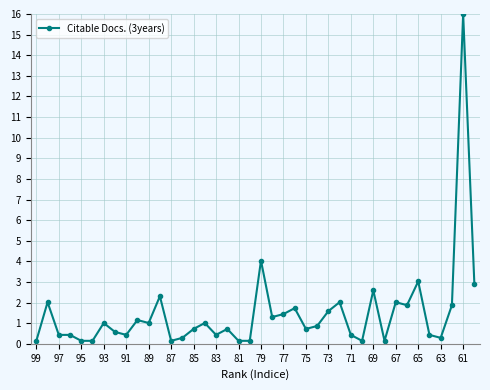

What is the value of the 28th point from the left?

2.0